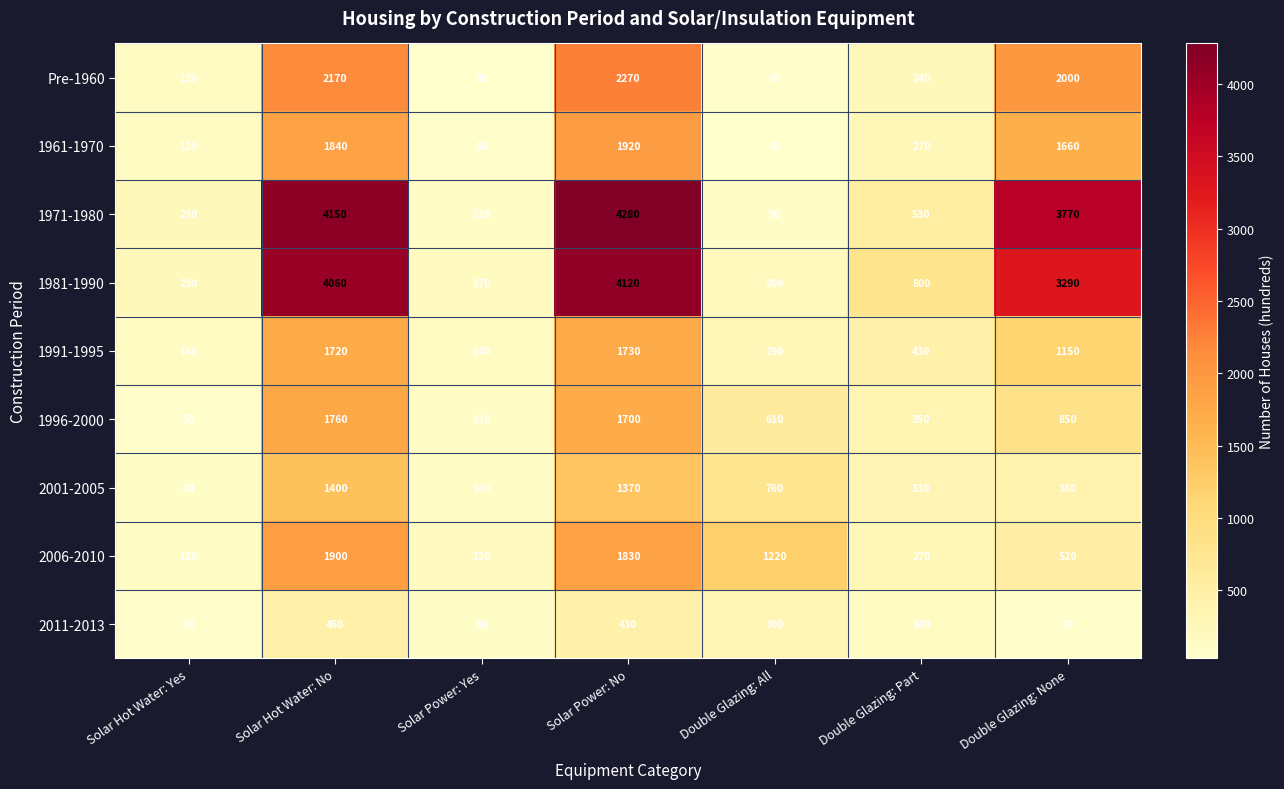

Which series changed the most between Solar Power: Yes and Double Glazing: Part?

1981-1990